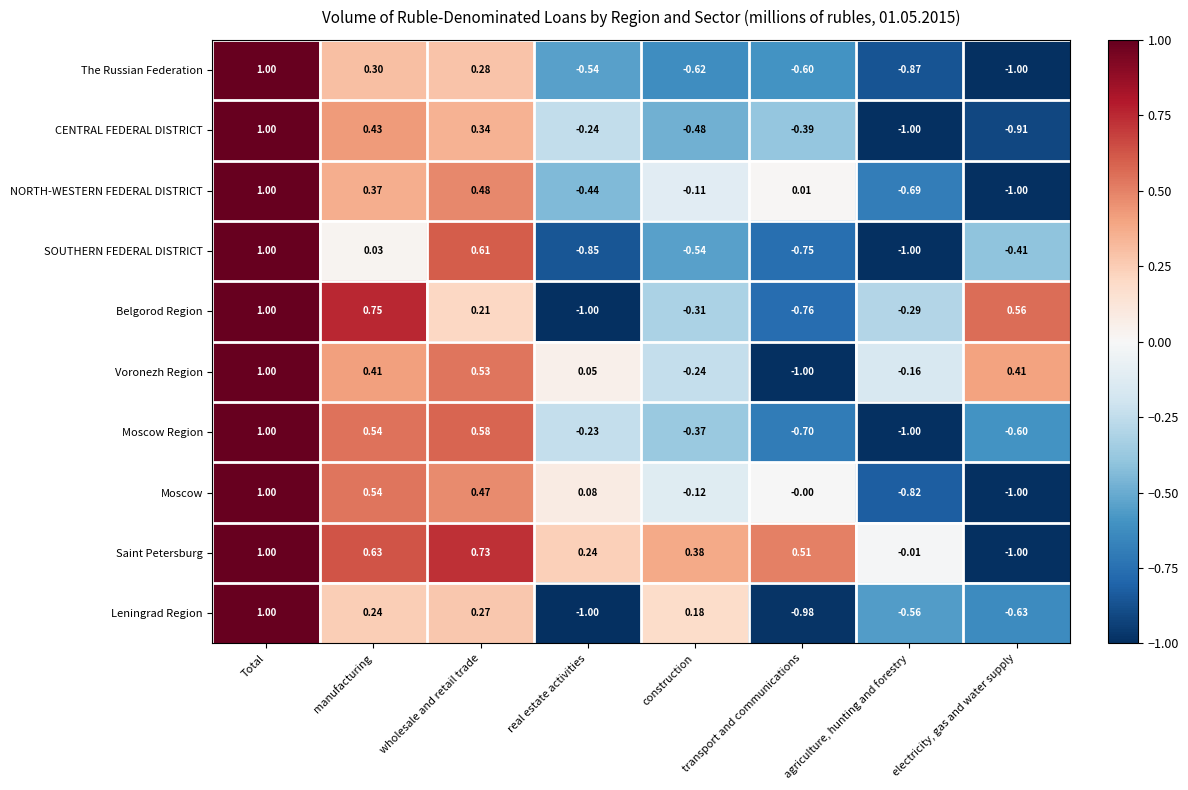

How many positive values does the Saint Petersburg series have?

6